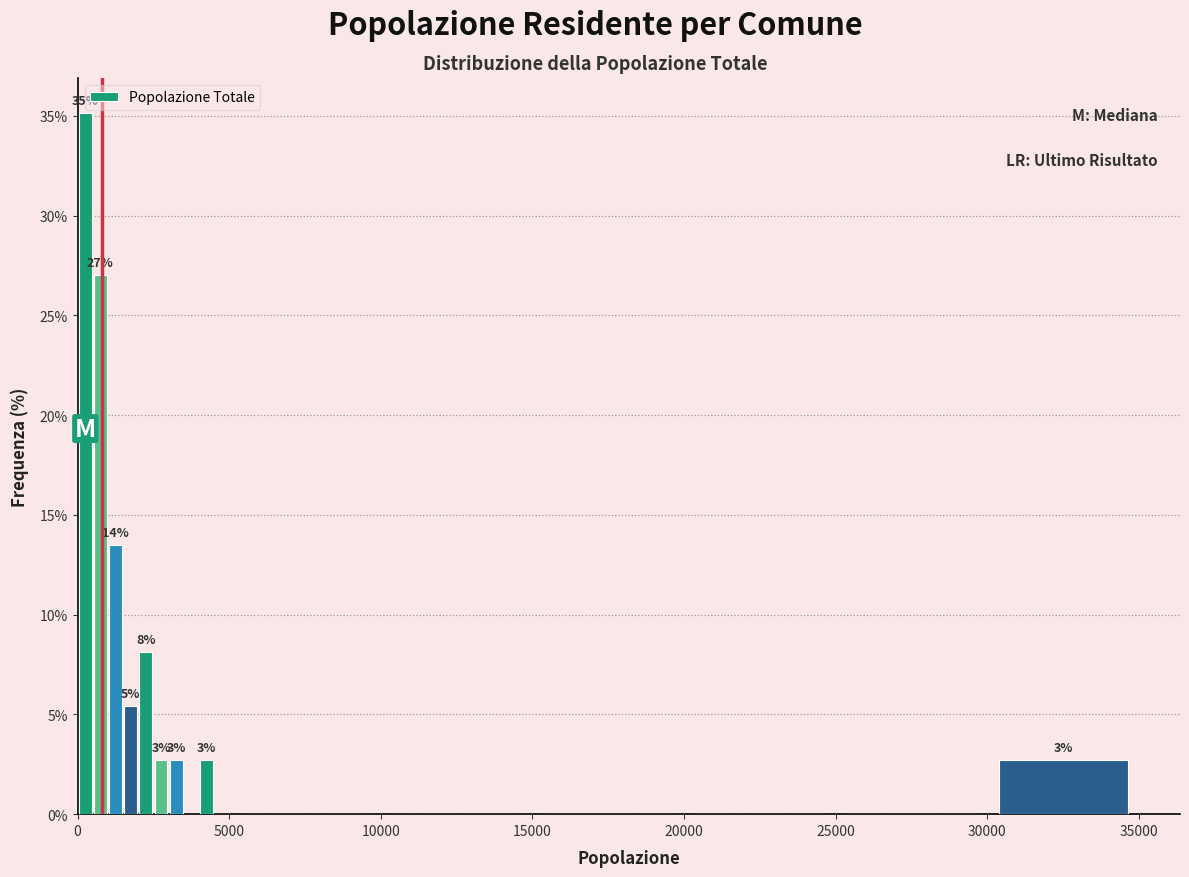

Read against the x-axis, roughly where is the centre of the tallest bar?

500